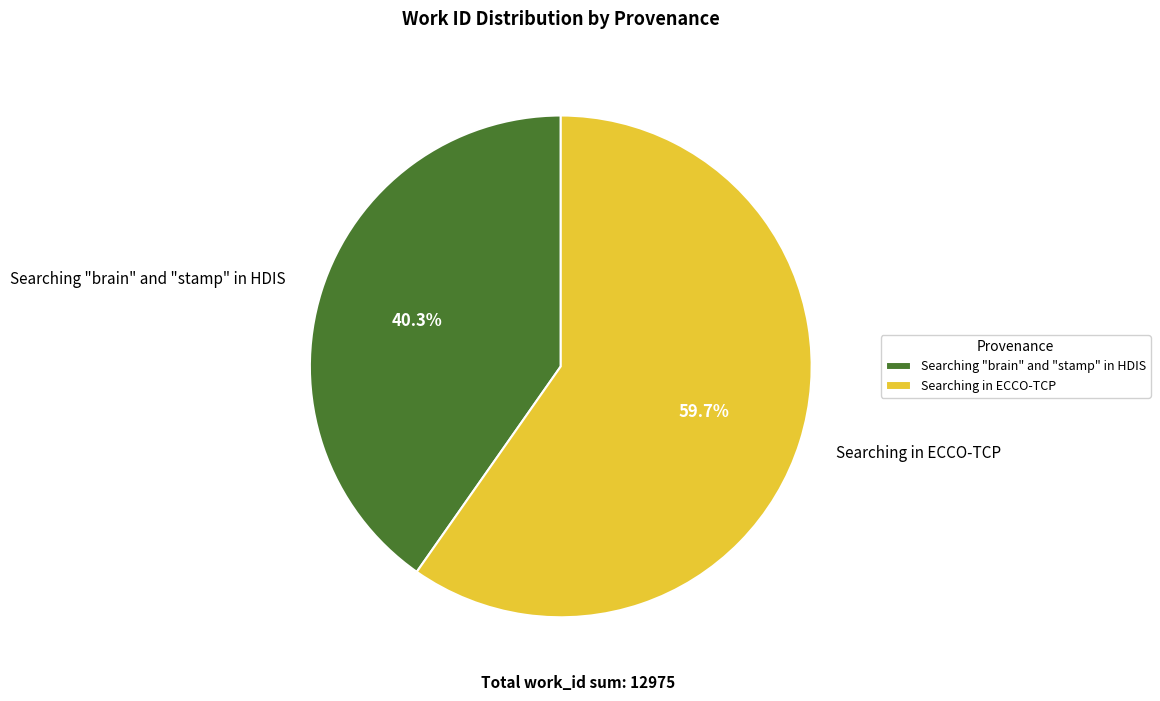

What is the total percentage of Searching in ECCO-TCP and Searching "brain" and "stamp" in HDIS?

100.0%